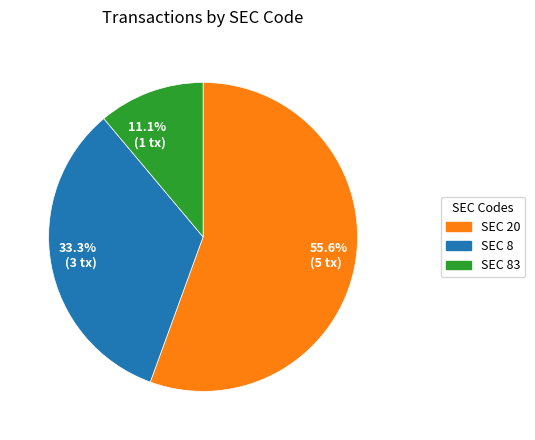

What is the total percentage of 11.1% (1 tx) and 55.6% (5 tx)?

66.7%